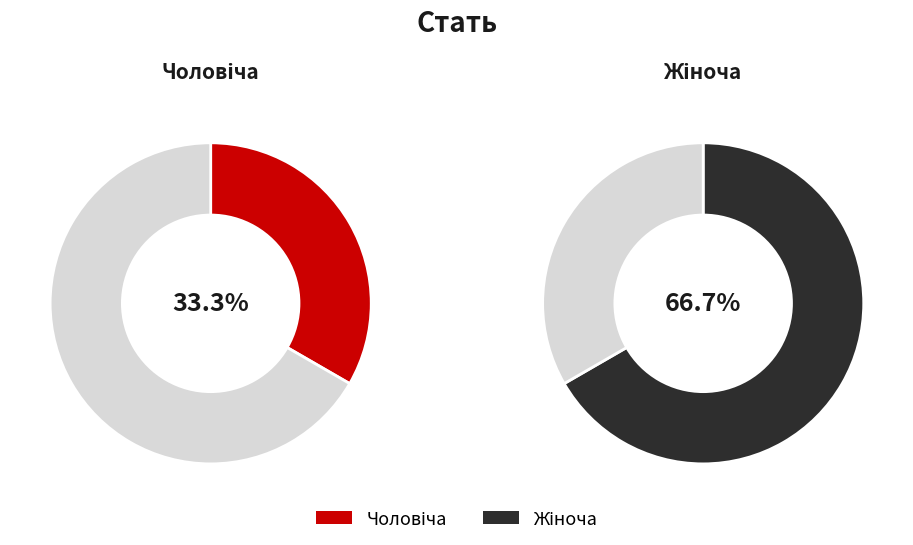

How many slices are in this pie chart?

2